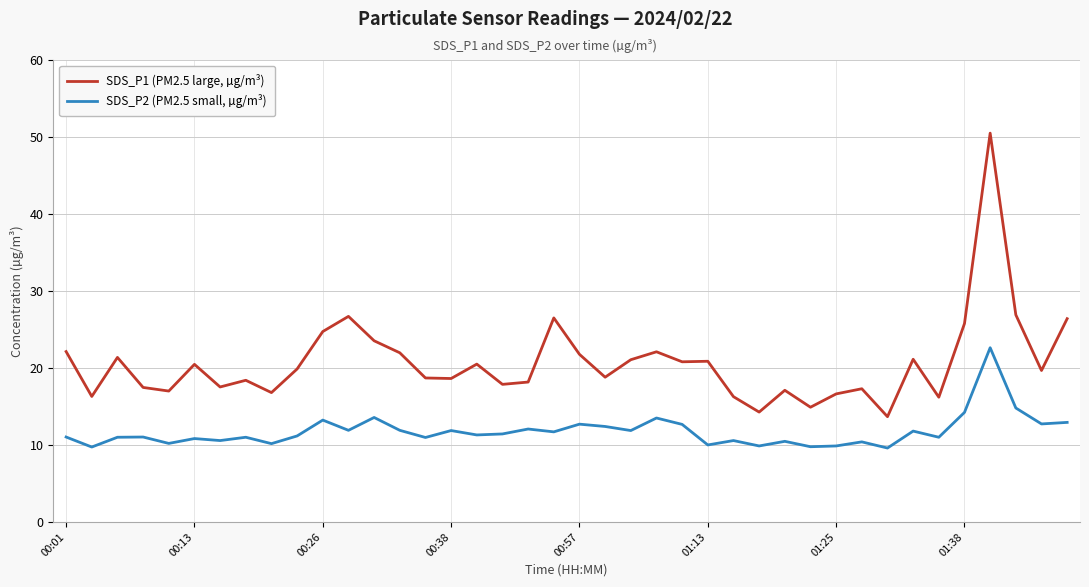

Which series has the largest total across all categories?

SDS_P1 (PM2.5 large, µg/m³)